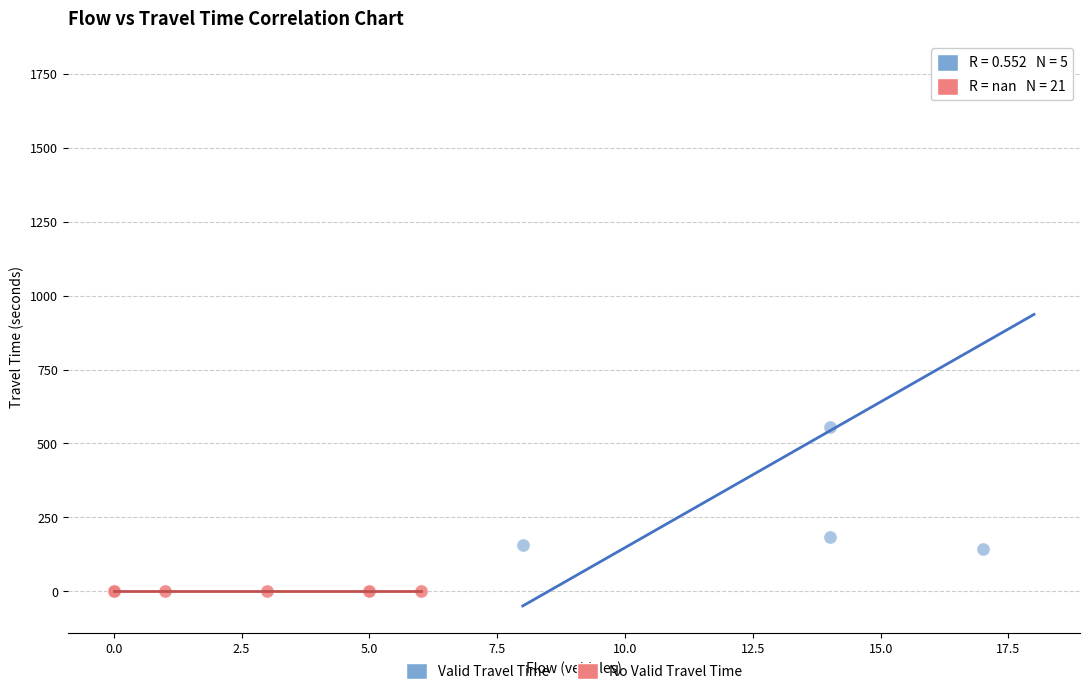

Which series contains the highest Y value?

Valid Travel Time